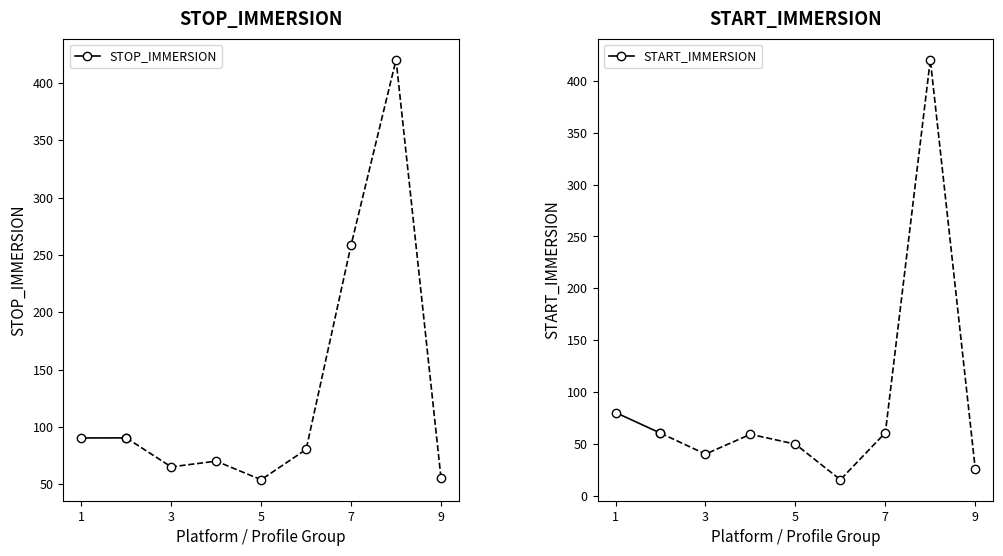

List the series in order of their overall mean, lowest first.

START_IMMERSION, STOP_IMMERSION